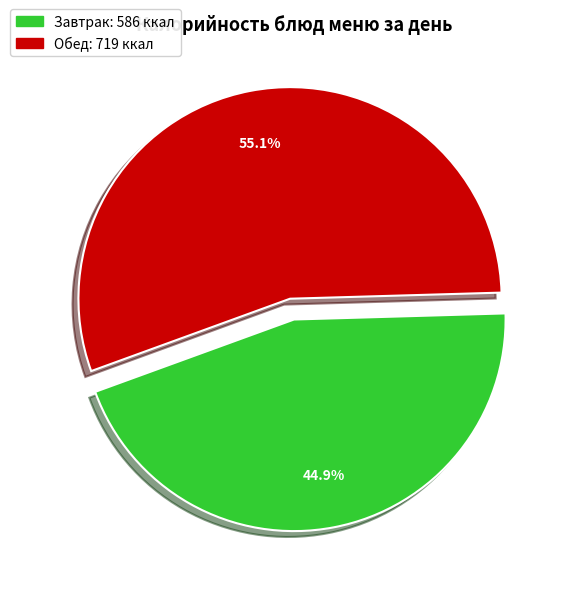

Is there a majority slice in this chart?

Yes